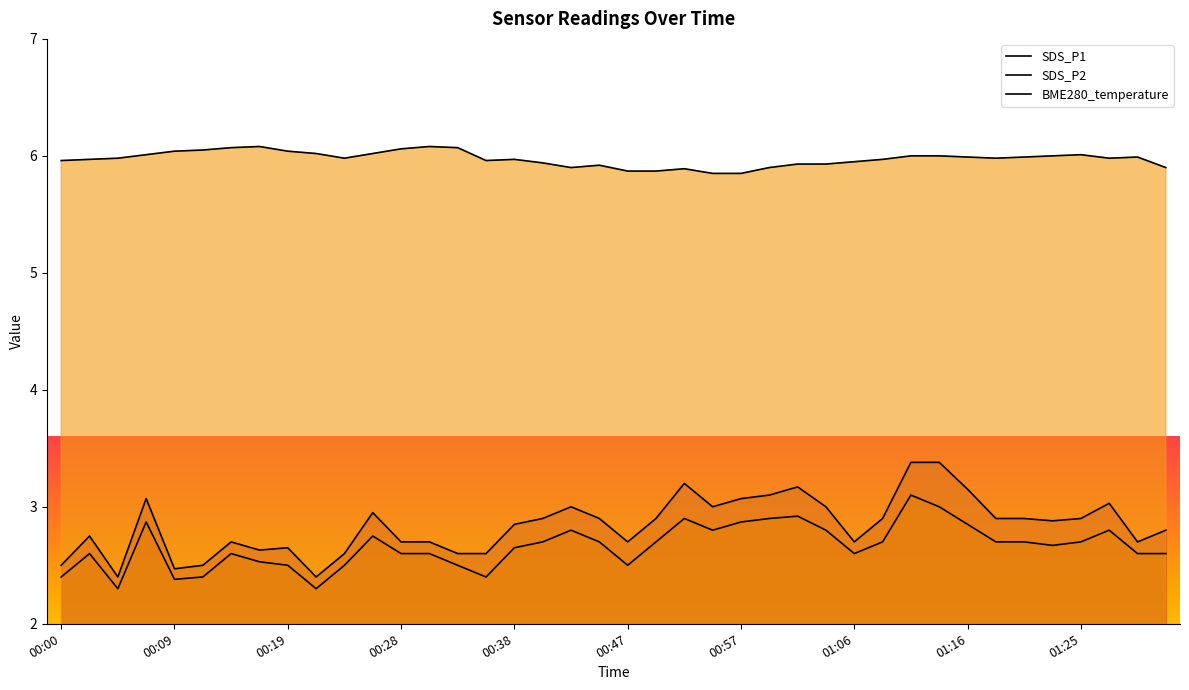

How many lines are shown in the chart?

3